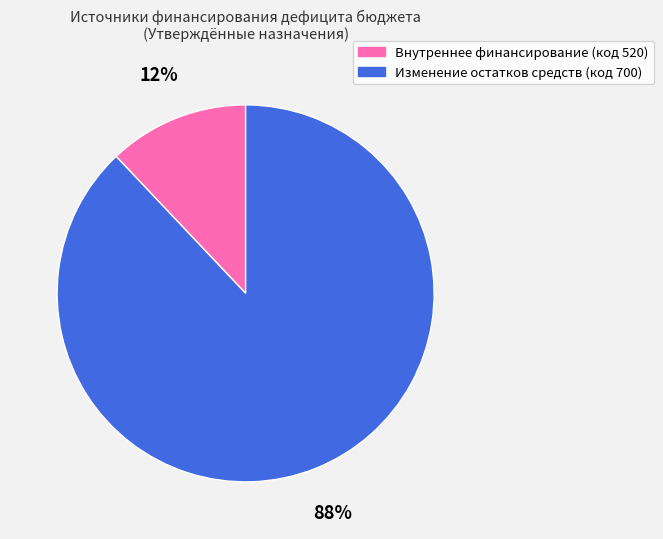

Is there a majority slice in this chart?

Yes